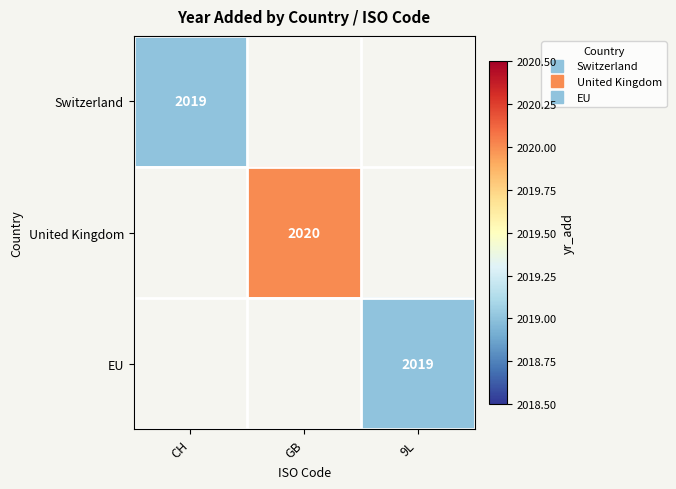

List the series in order of their overall mean, highest first.

Switzerland, United Kingdom, EU